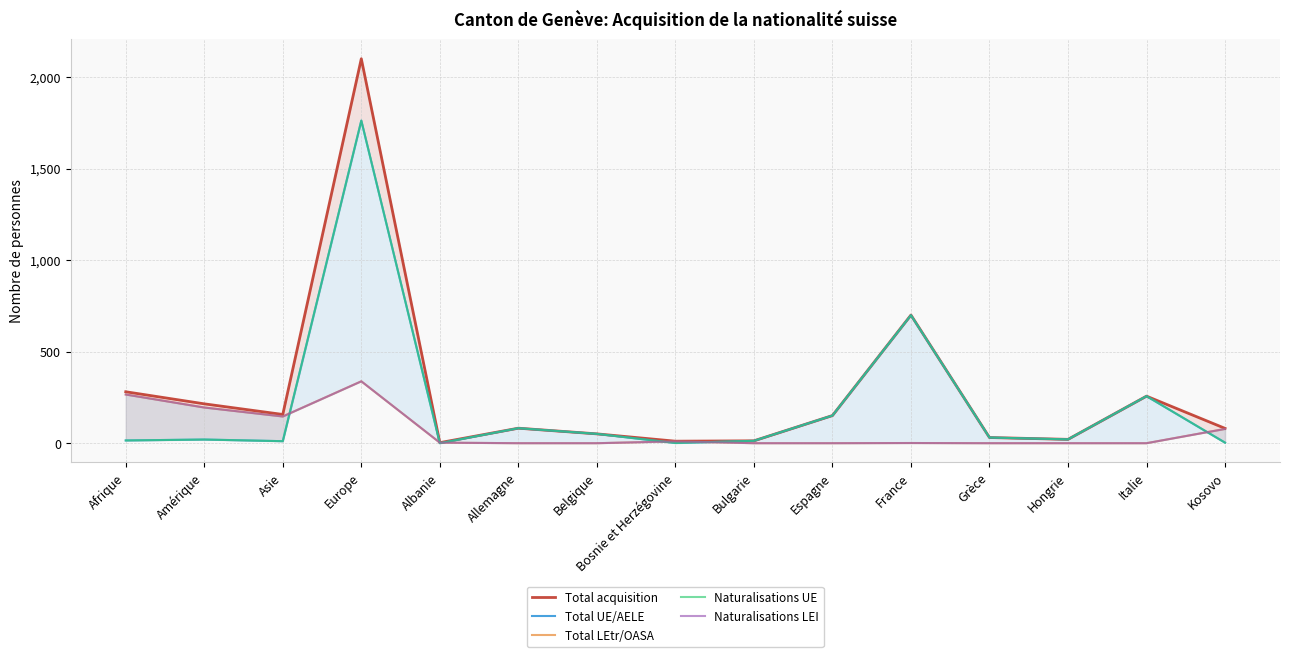

Rank the series by their maximum value, from lowest to highest.

Total LEtr/OASA, Naturalisations LEI, Total UE/AELE, Naturalisations UE, Total acquisition